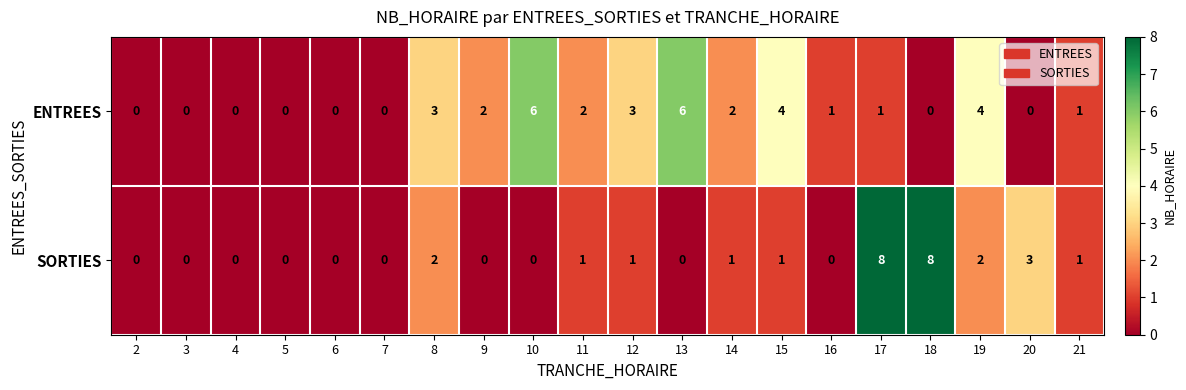

Between 14 and 15, which series saw the biggest shift?

ENTREES